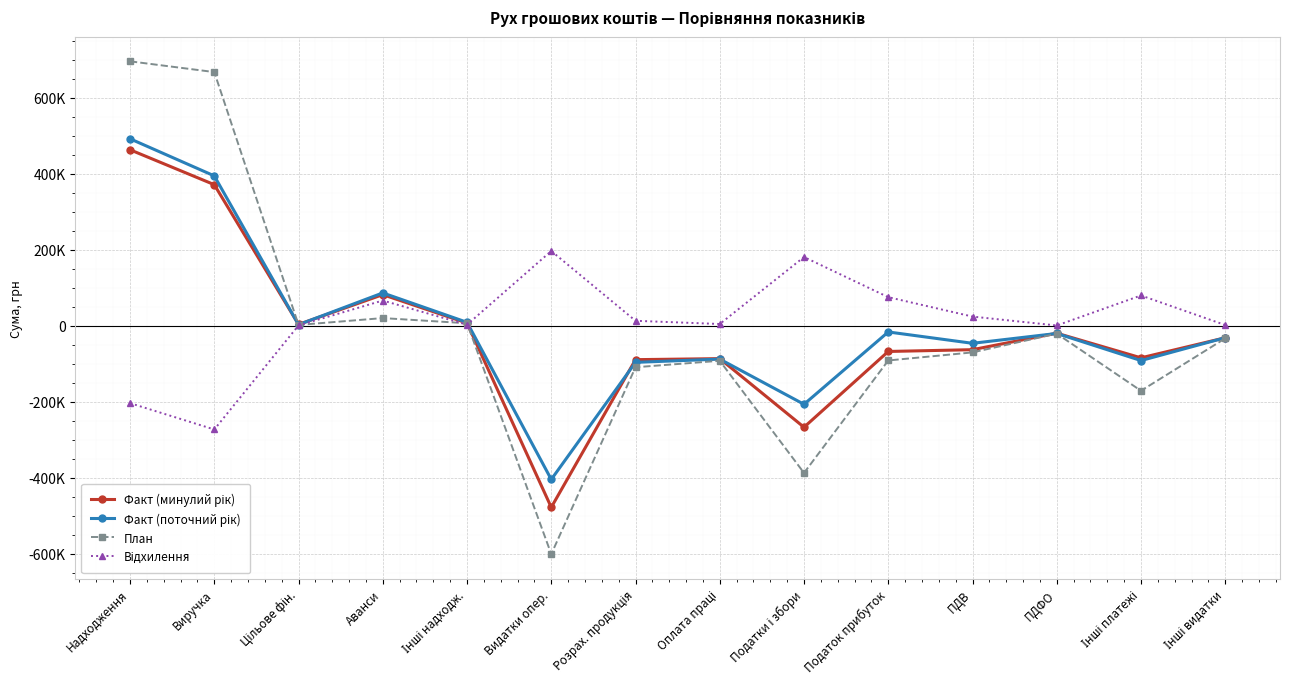

How many times do Відхилення and Факт (минулий рік) cross each other?

1